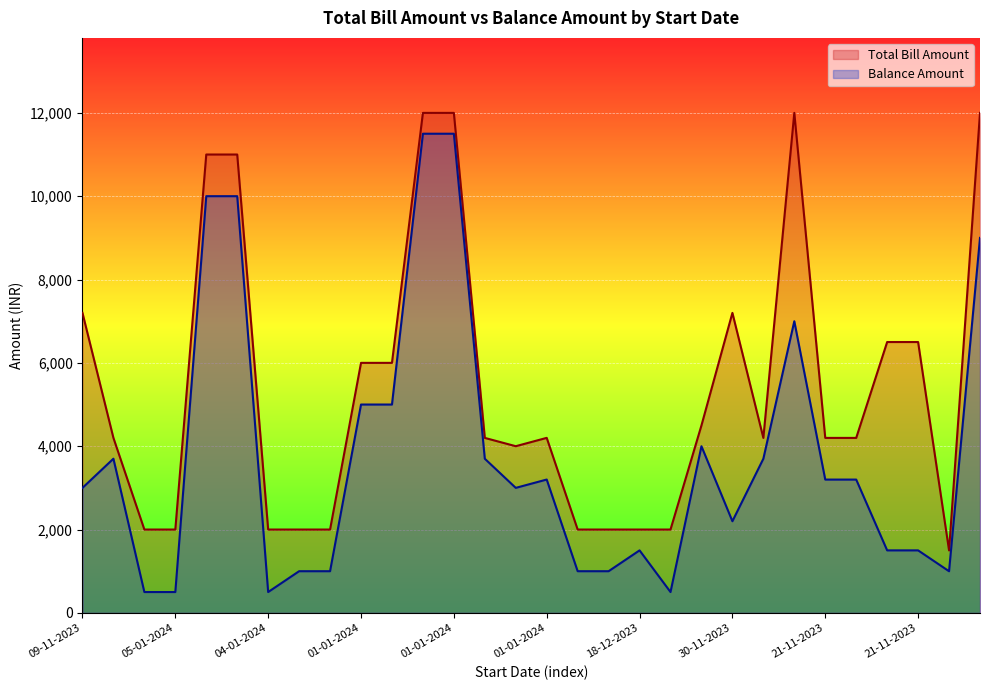

True or false: Balance Amount has a value of 984.6 at 18-12-2023.

False